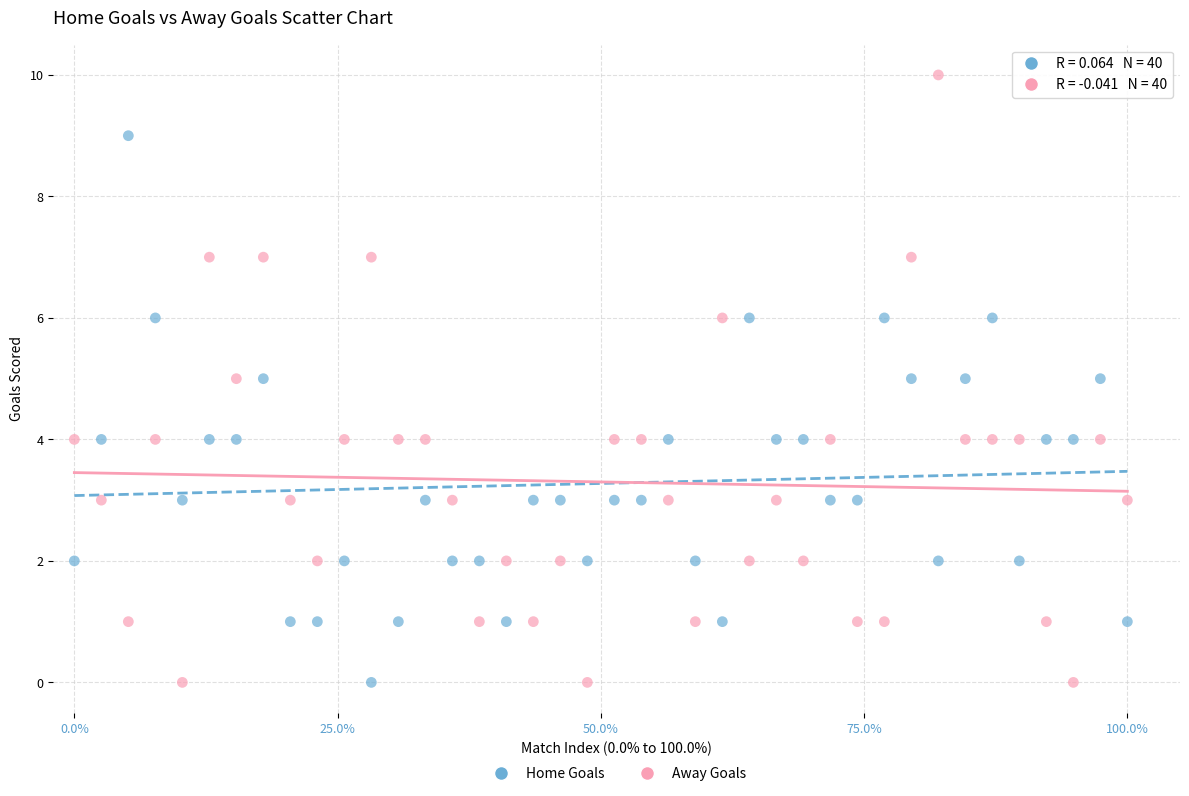

Across all data points, what is the range of Y values (max minus min)?

10